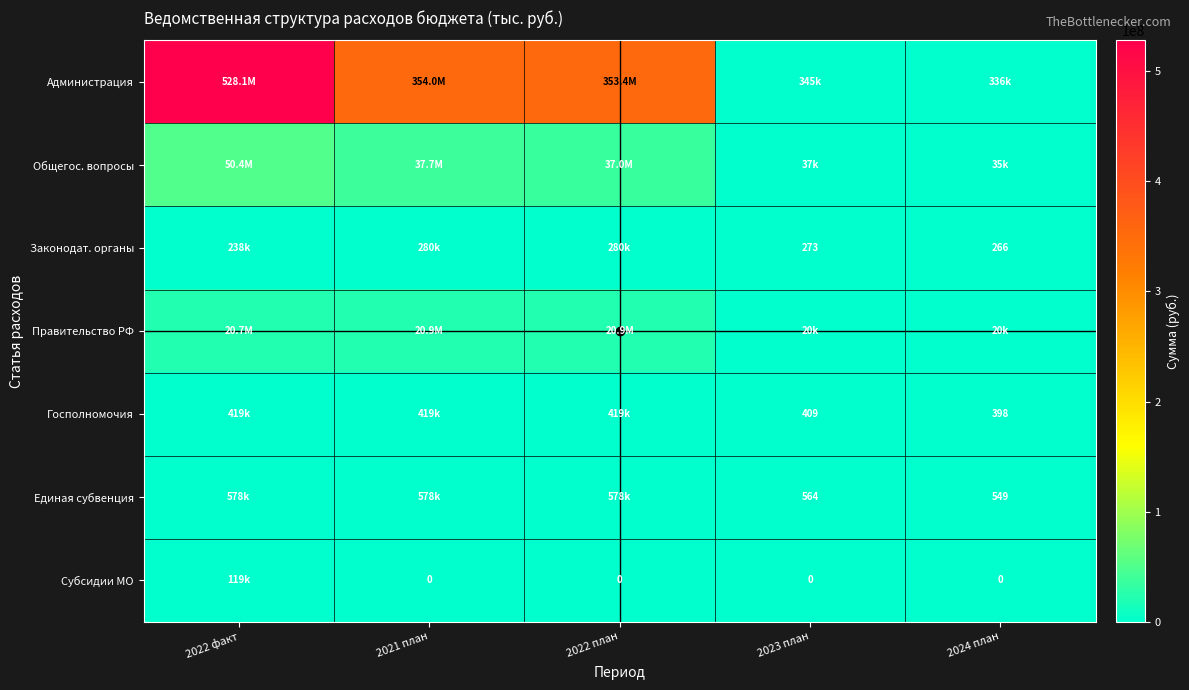

What is the sum of all Госполномочия values?

1257806.6